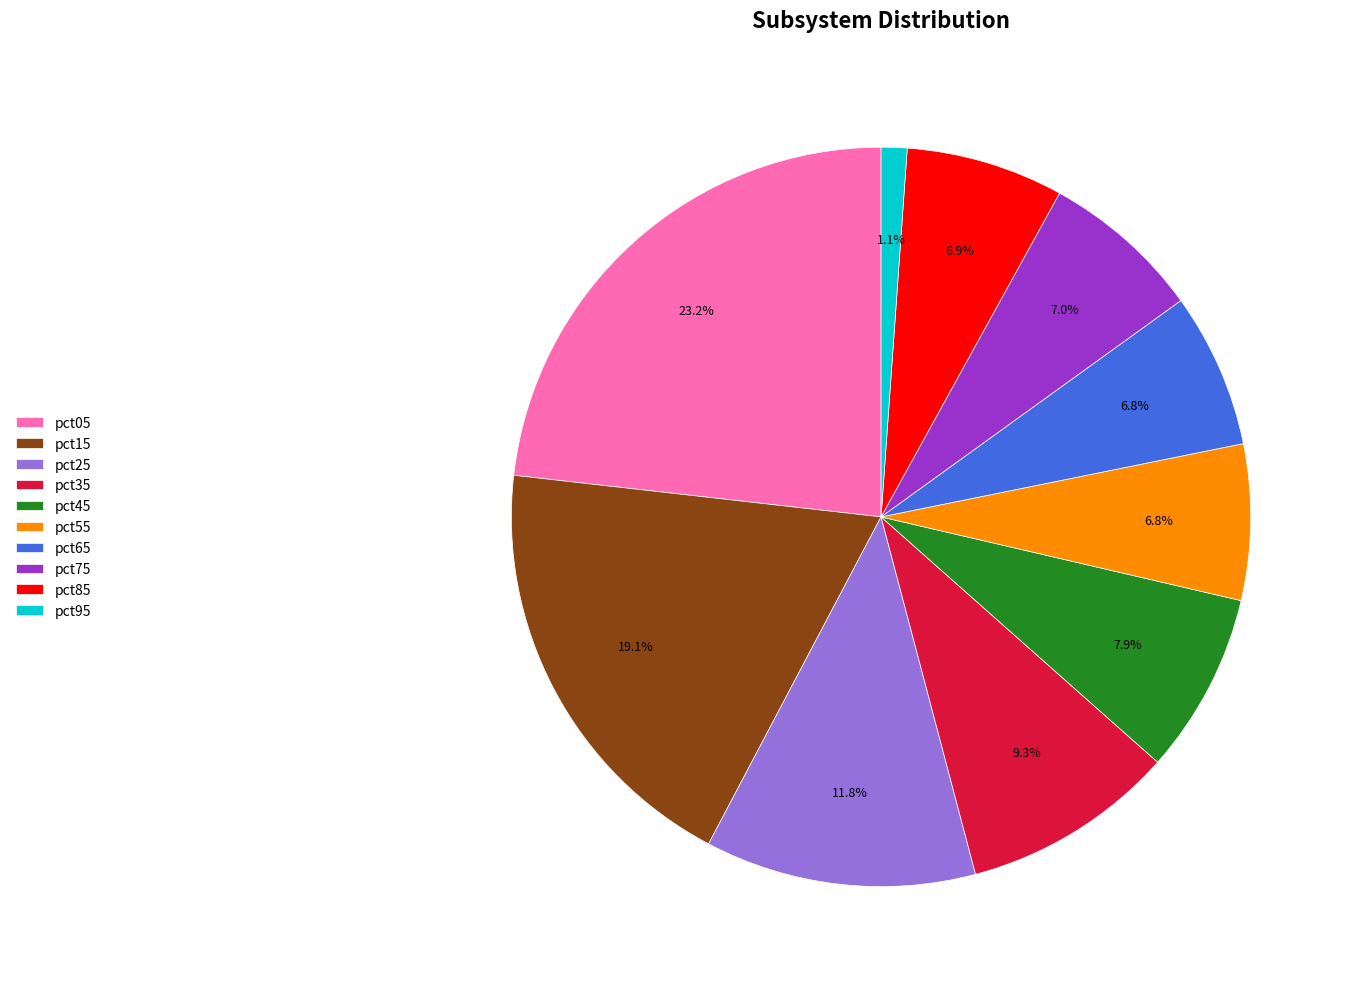

Between pct35 and pct95, which is larger?

pct35